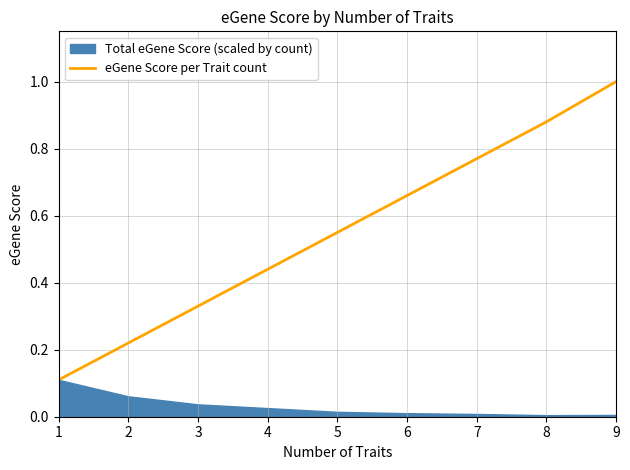

The chart shows a value of 0.3 at 6. True or false?

False